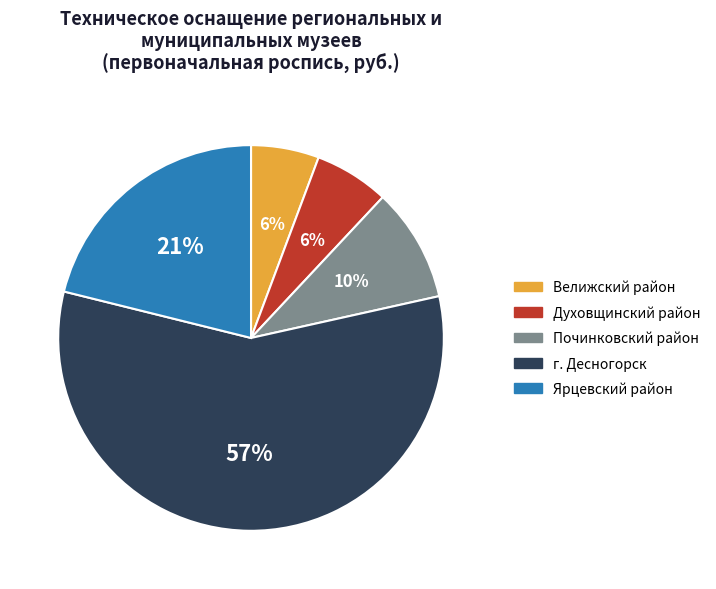

To the nearest percent, what portion does Духовщинский район represent?

6%